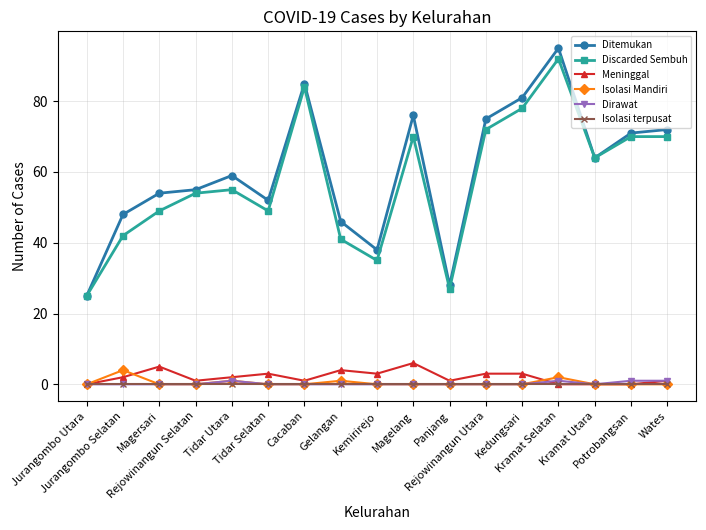

Which series has the largest range (max minus min)?

Ditemukan